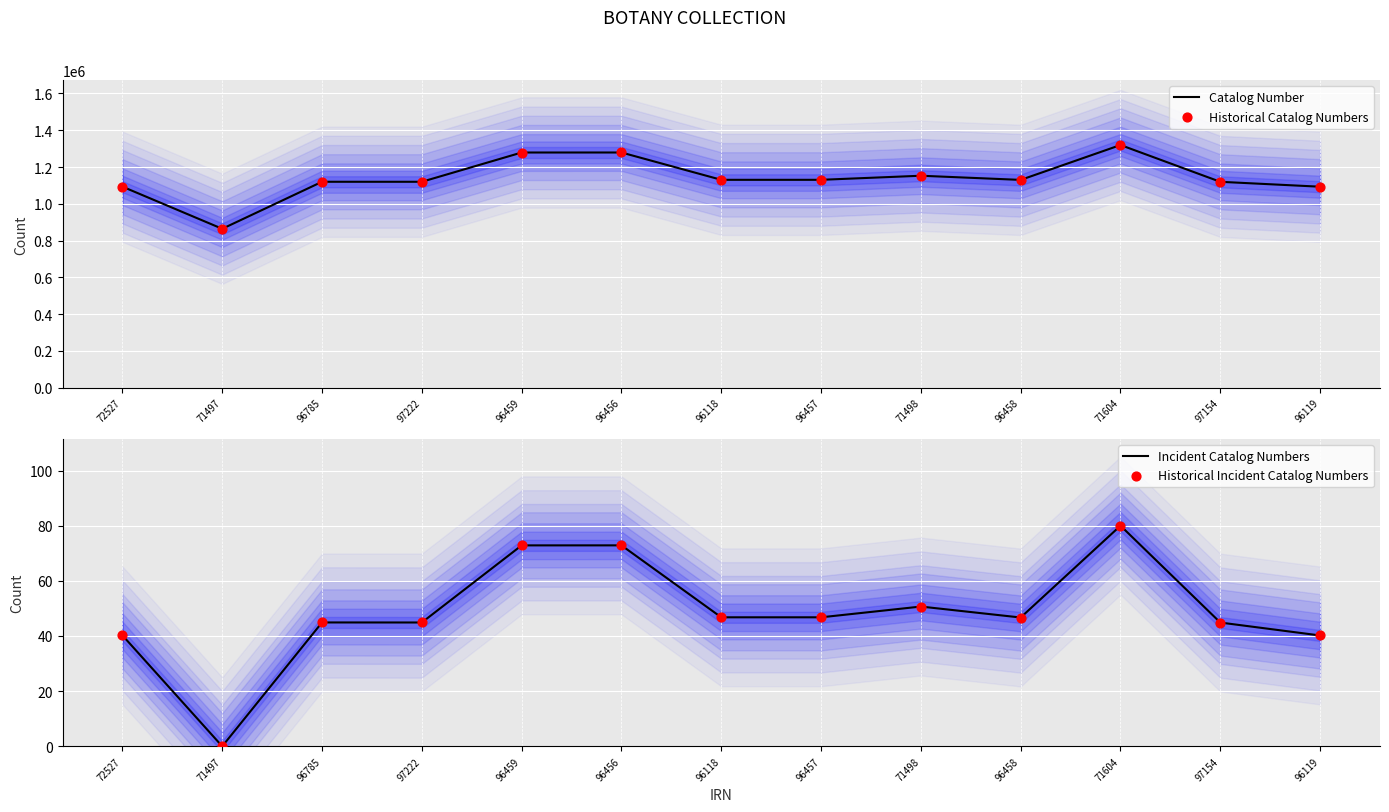

Which series has the largest total across all categories?

Catalog Number